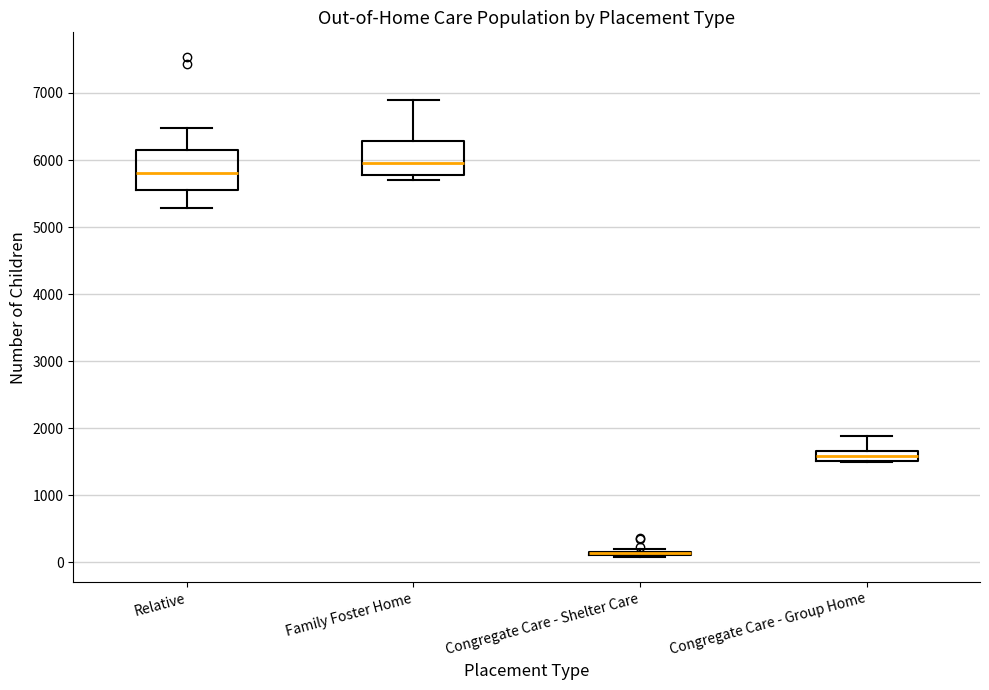

Reading left to right, transcribe this box plot: for each box, give where its median line is, the range the box spans, and where its two whiskers end, as read against the y-axis. The values are not printed on the chart, so give them approximately, as read against the axis.

Relative: median 5800, box 5500 to 6100, whiskers 5300 to 6500
Family Foster Home: median 6000, box 5800 to 6300, whiskers 5700 to 6900
Congregate Care - Shelter Care: box collapsed to a line at 100, whiskers 100 to 200
Congregate Care - Group Home: median 1600, box 1500 to 1700, whiskers 1500 to 1900